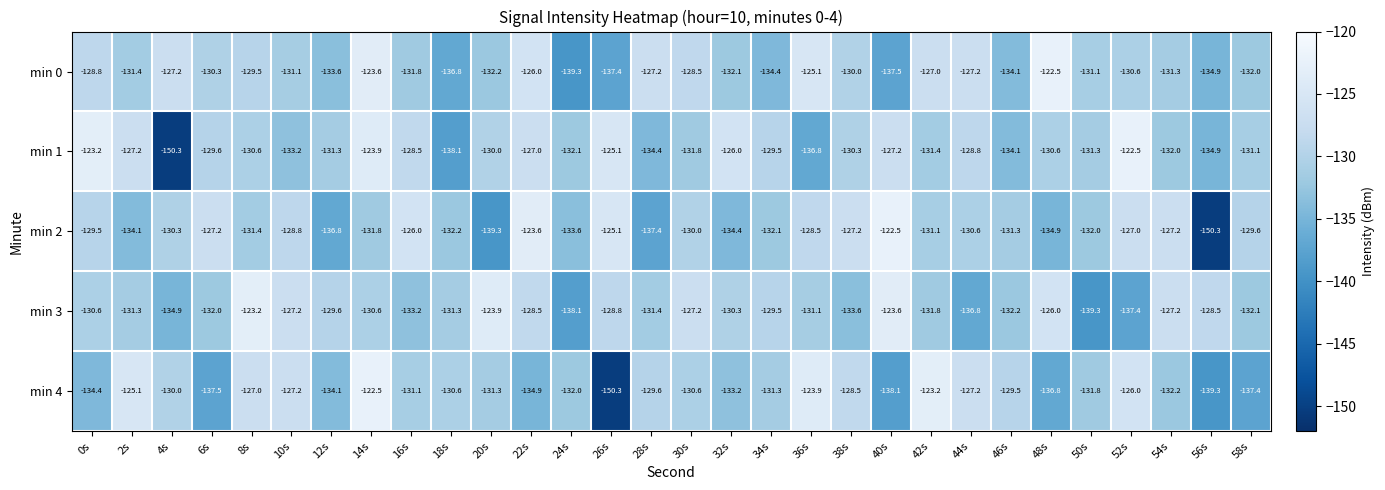

Which series changed the most between 12s and 20s?

min 3